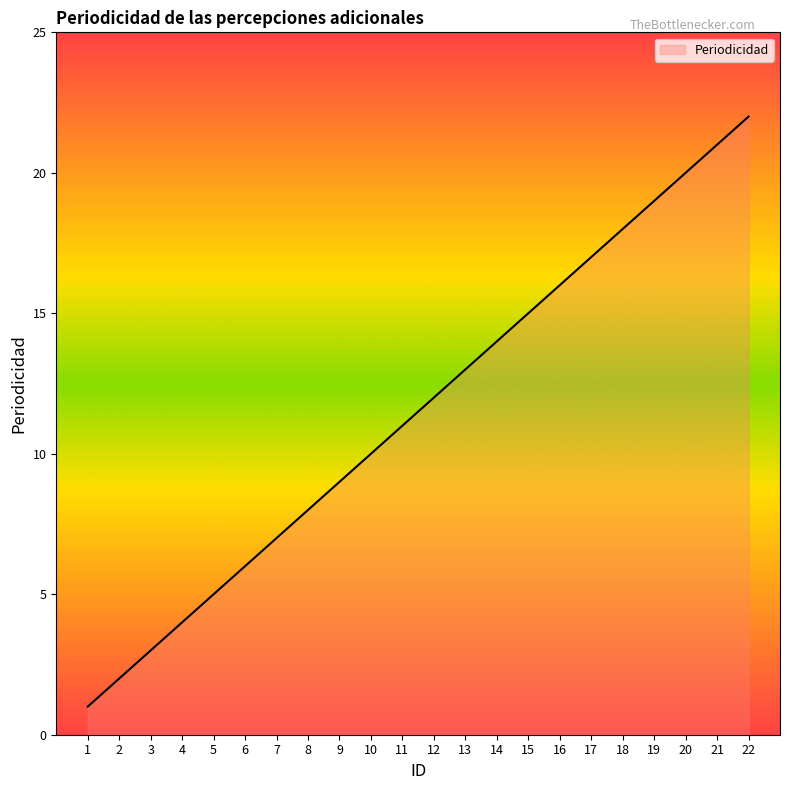

What is the difference between the maximum and minimum values?

21